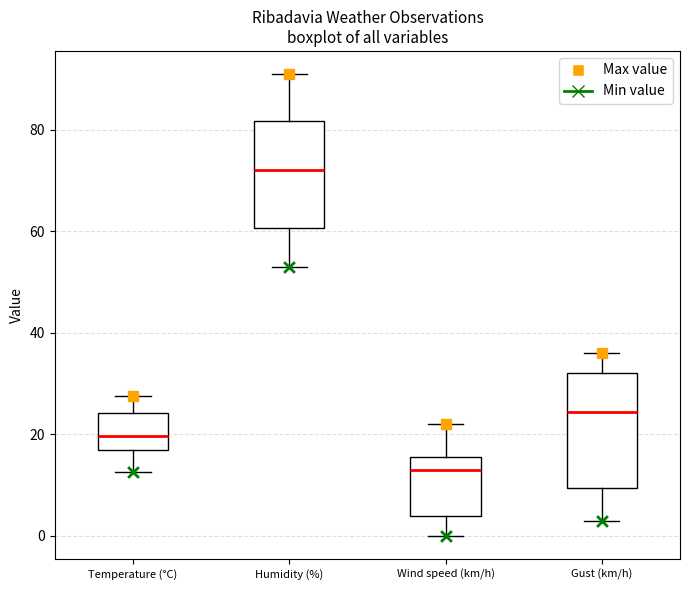

Where is the upper edge of the box for Wind speed (km/h) on the y-axis? The values are not printed on the chart, so give them approximately, as read against the axis.

16